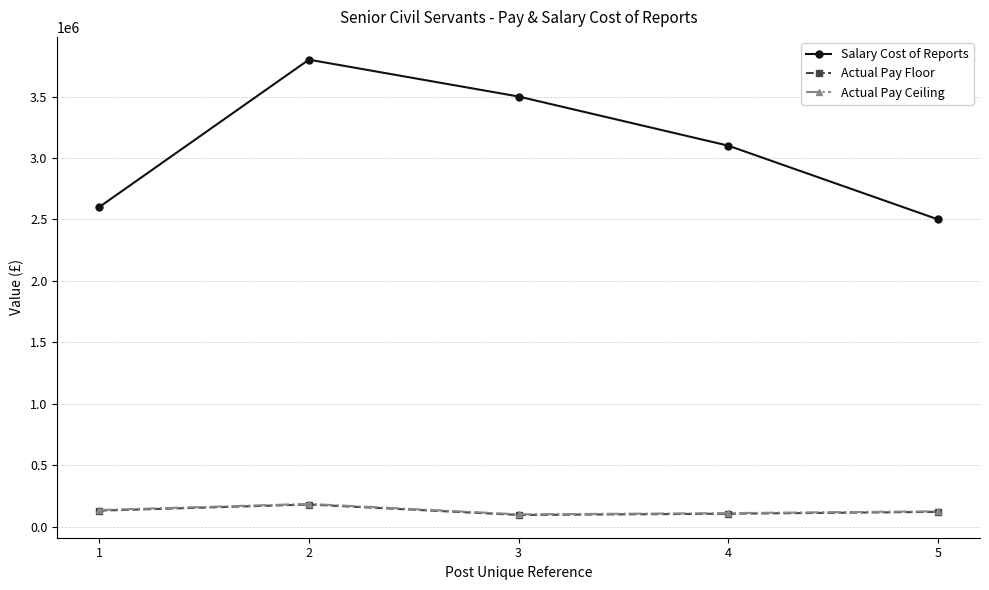

True or false: Actual Pay Floor and Salary Cost of Reports intersect in this chart.

False